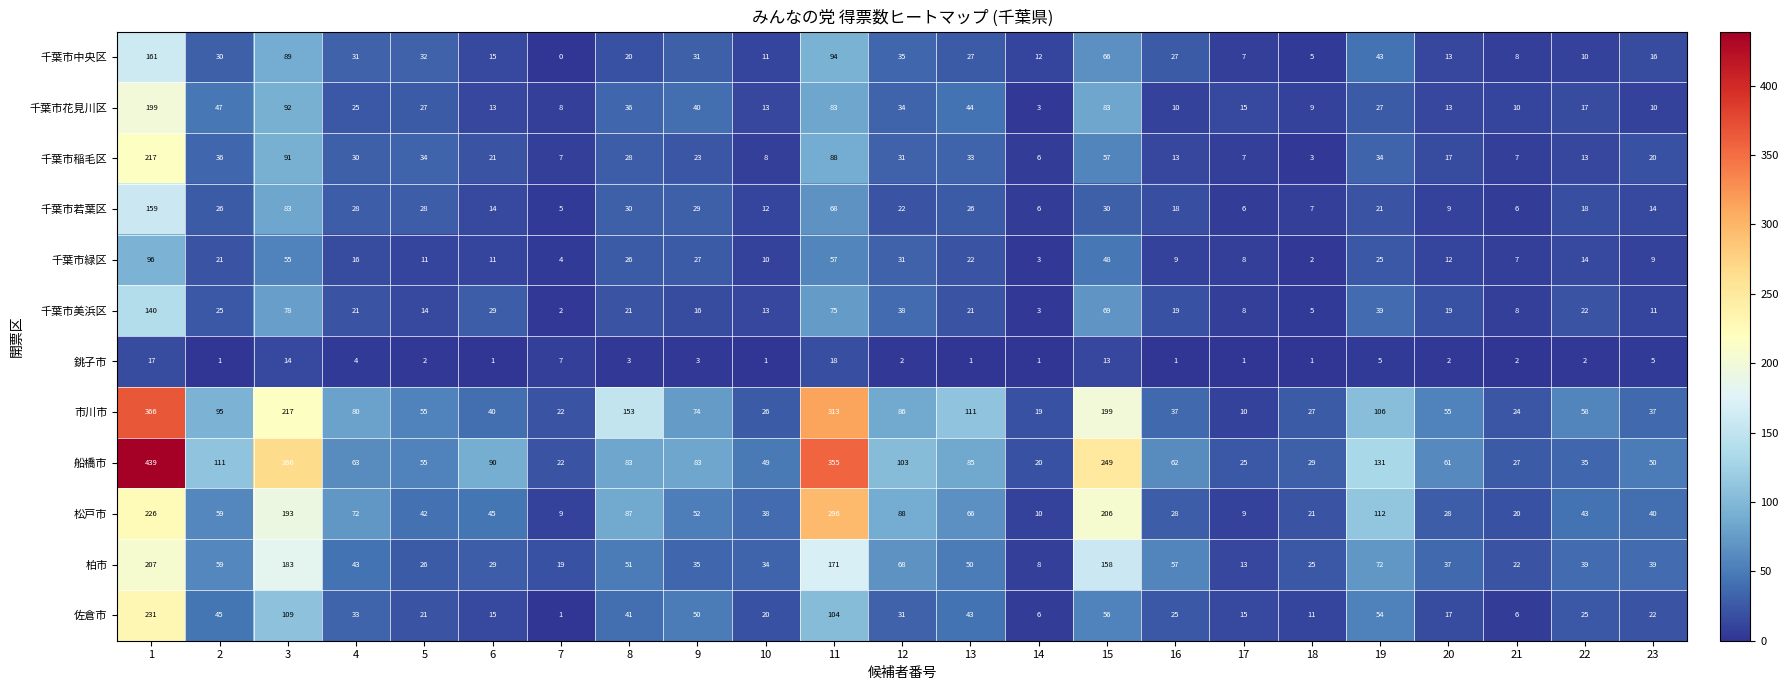

What is the sum of the 松戸市 values at 12 and 14?

98